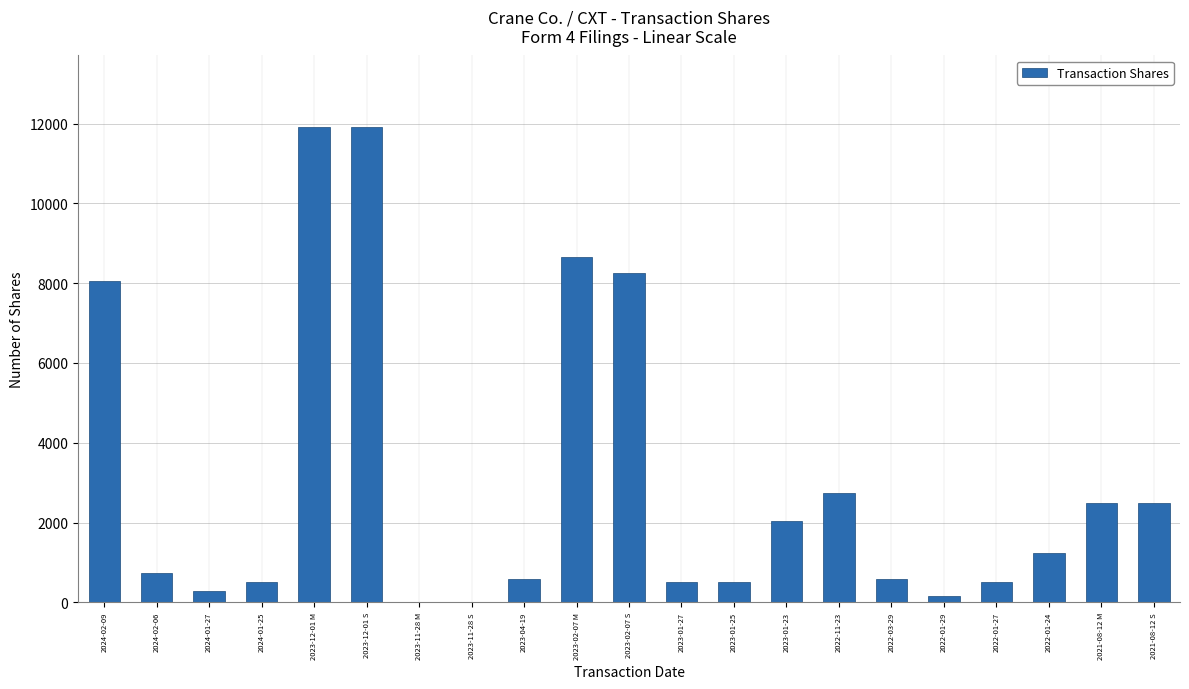

How many data points does each series have?

21